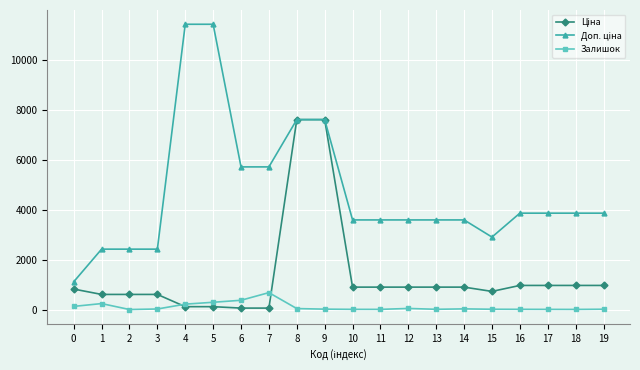

True or false: Залишок has more than 0 interior local peaks.

True